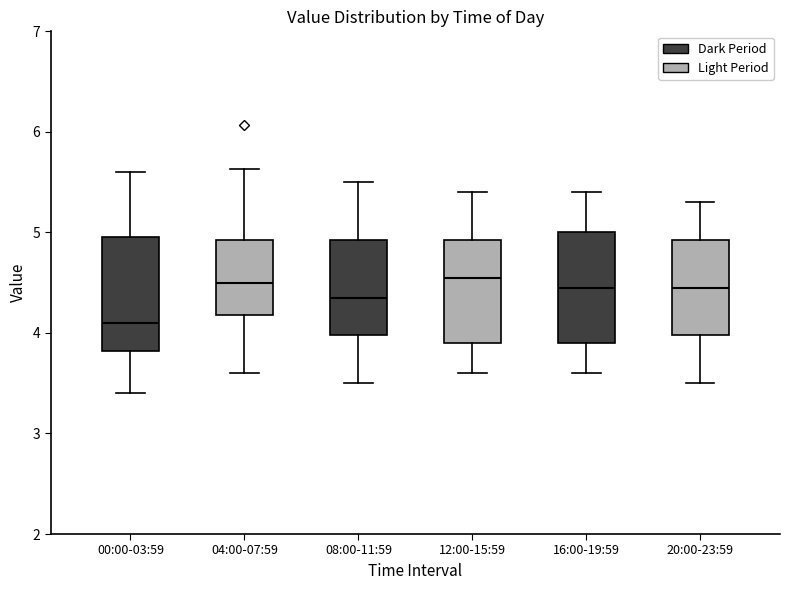

Reading left to right, transcribe this box plot: for each box, give where its median line is, the range the box spans, and where its two whiskers end, as read against the y-axis. The values are not printed on the chart, so give them approximately, as read against the axis.

00:00-03:59: median 4.1, box 3.8 to 5.0, whiskers 3.4 to 5.6
04:00-07:59: median 4.5, box 4.2 to 4.9, whiskers 3.6 to 5.6
08:00-11:59: median 4.4, box 4.0 to 4.9, whiskers 3.5 to 5.5
12:00-15:59: median 4.6, box 3.9 to 4.9, whiskers 3.6 to 5.4
16:00-19:59: median 4.5, box 3.9 to 5.0, whiskers 3.6 to 5.4
20:00-23:59: median 4.5, box 4.0 to 4.9, whiskers 3.5 to 5.3